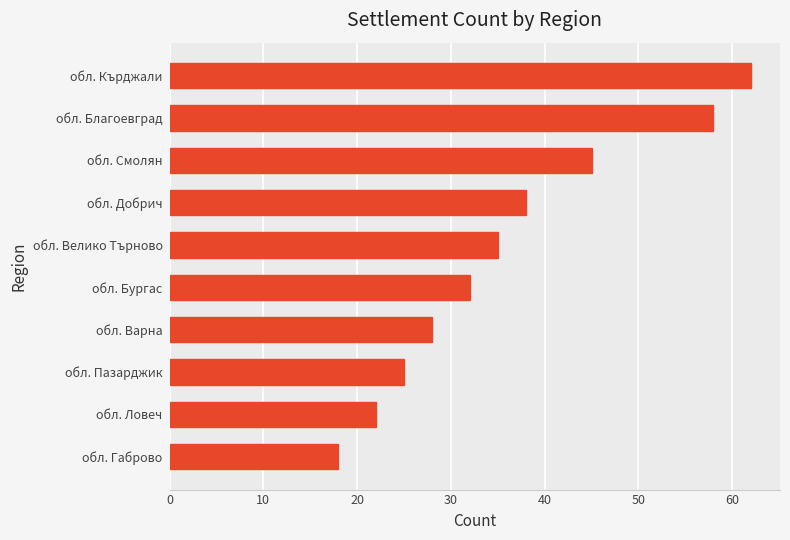

What is the change in value from обл. Бургас to обл. Кърджали?

+30